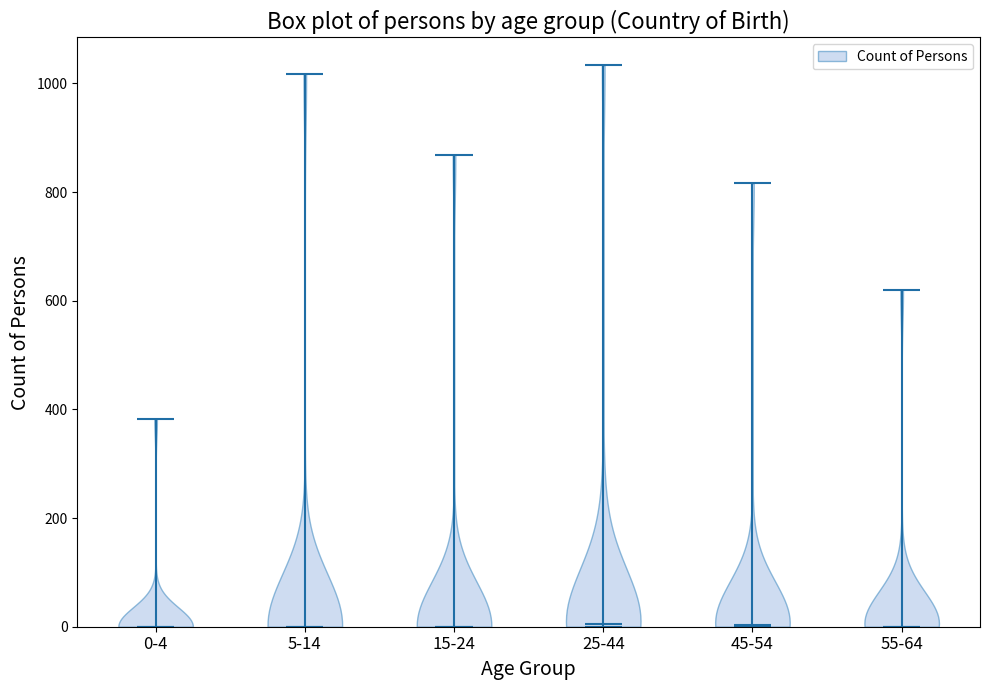

Reading left to right, read every violin against the y-axis: where its median line is, and the lowest and highest points it reaches. The values are not printed on the chart, so give them approximately, as read against the axis.

0-4: median line 0, lowest point 0, highest point 380
5-14: median line 0, lowest point 0, highest point 1020
15-24: median line 0, lowest point 0, highest point 860
25-44: median line 0, lowest point 0, highest point 1040
45-54: median line 0, lowest point 0, highest point 820
55-64: median line 0, lowest point 0, highest point 620